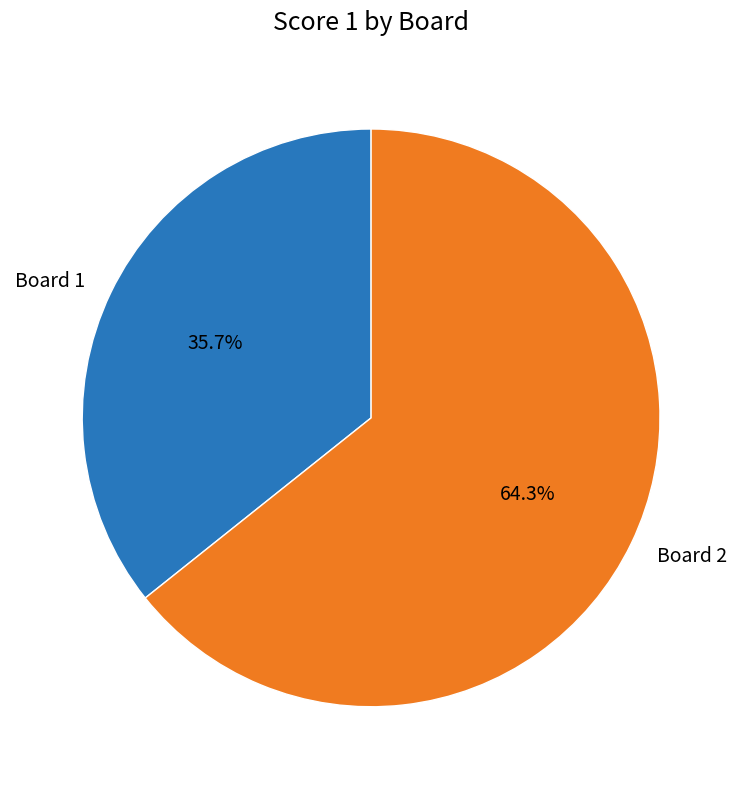

To the nearest percent, what is the difference between the largest and smallest slice percentages?

29%